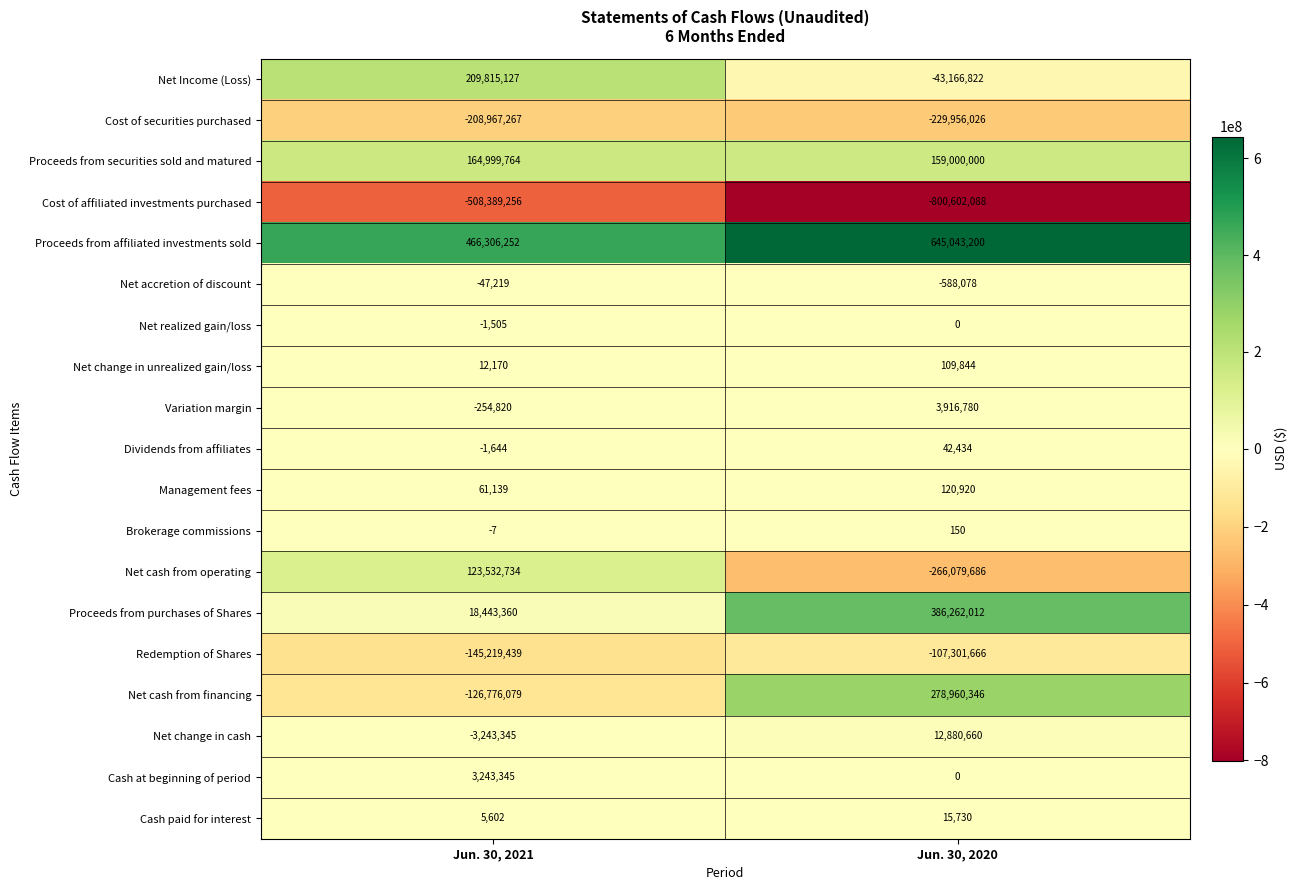

At which category is the sum across all series the highest?

Jun. 30, 2020